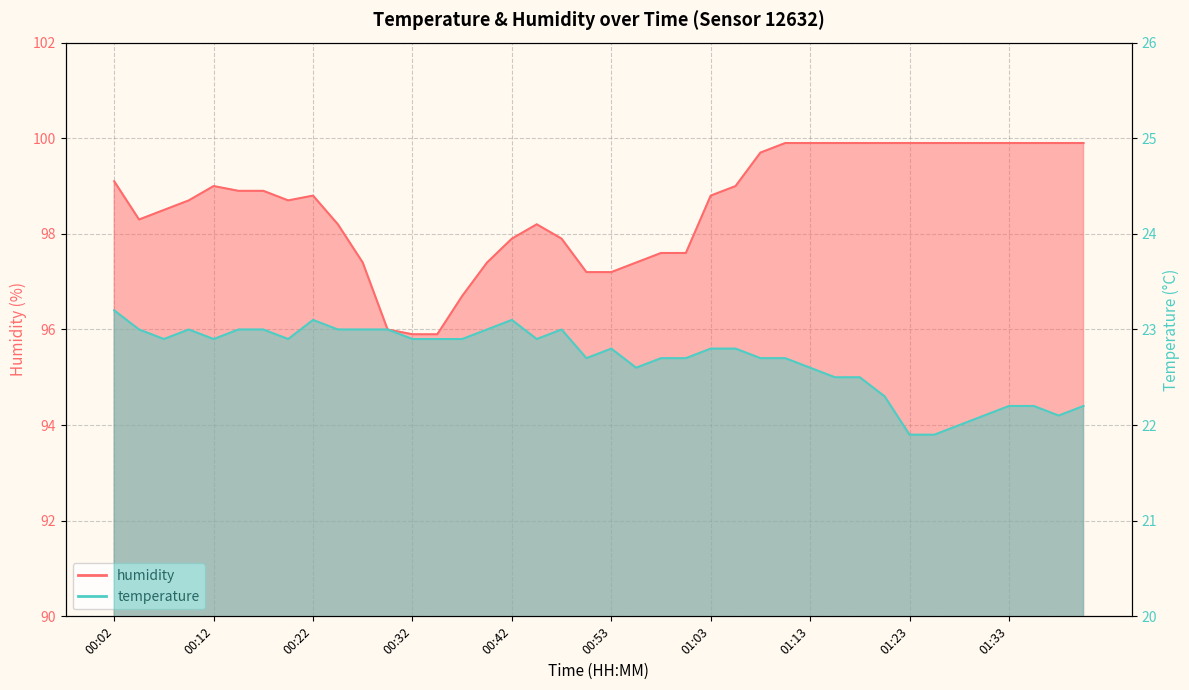

Reading left to right, what are all the values shown in this chart?

temperature: 00:02=23.2	00:05=23.0	00:07=22.9	00:10=23.0	00:12=22.9	00:15=23.0	00:17=23.0	00:20=22.9	00:22=23.1	00:25=23.0	00:27=23.0	00:30=23.0	00:32=22.9	00:35=22.9	00:37=22.9	00:40=23.0	00:42=23.1	00:45=22.9	00:47=23.0	00:50=22.7	00:53=22.8	00:55=22.6	00:58=22.7	01:00=22.7	01:03=22.8	01:05=22.8	01:08=22.7	01:10=22.7	01:13=22.6	01:15=22.5	01:18=22.5	01:20=22.3	01:23=21.9	01:25=21.9	01:28=22.0	01:30=22.1	01:33=22.2	01:35=22.2	01:38=22.1	01:41=22.2
humidity: 00:02=99.1	00:05=98.3	00:07=98.5	00:10=98.7	00:12=99.0	00:15=98.9	00:17=98.9	00:20=98.7	00:22=98.8	00:25=98.2	00:27=97.4	00:30=96.0	00:32=95.9	00:35=95.9	00:37=96.7	00:40=97.4	00:42=97.9	00:45=98.2	00:47=97.9	00:50=97.2	00:53=97.2	00:55=97.4	00:58=97.6	01:00=97.6	01:03=98.8	01:05=99.0	01:08=99.7	01:10=99.9	01:13=99.9	01:15=99.9	01:18=99.9	01:20=99.9	01:23=99.9	01:25=99.9	01:28=99.9	01:30=99.9	01:33=99.9	01:35=99.9	01:38=99.9	01:41=99.9